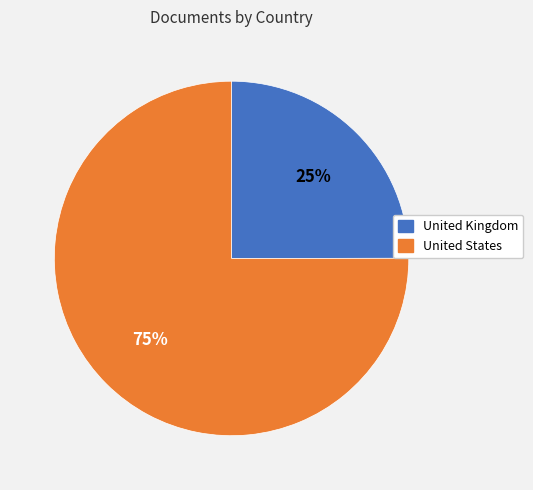

Is there any slice that represents more than half of the pie?

Yes